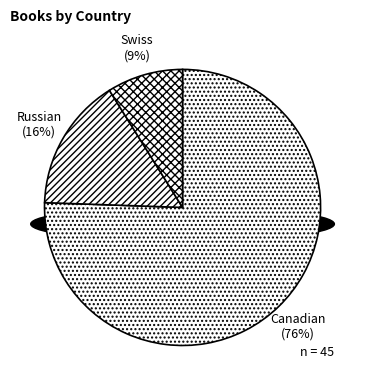

Which slice is the largest?

Canadian